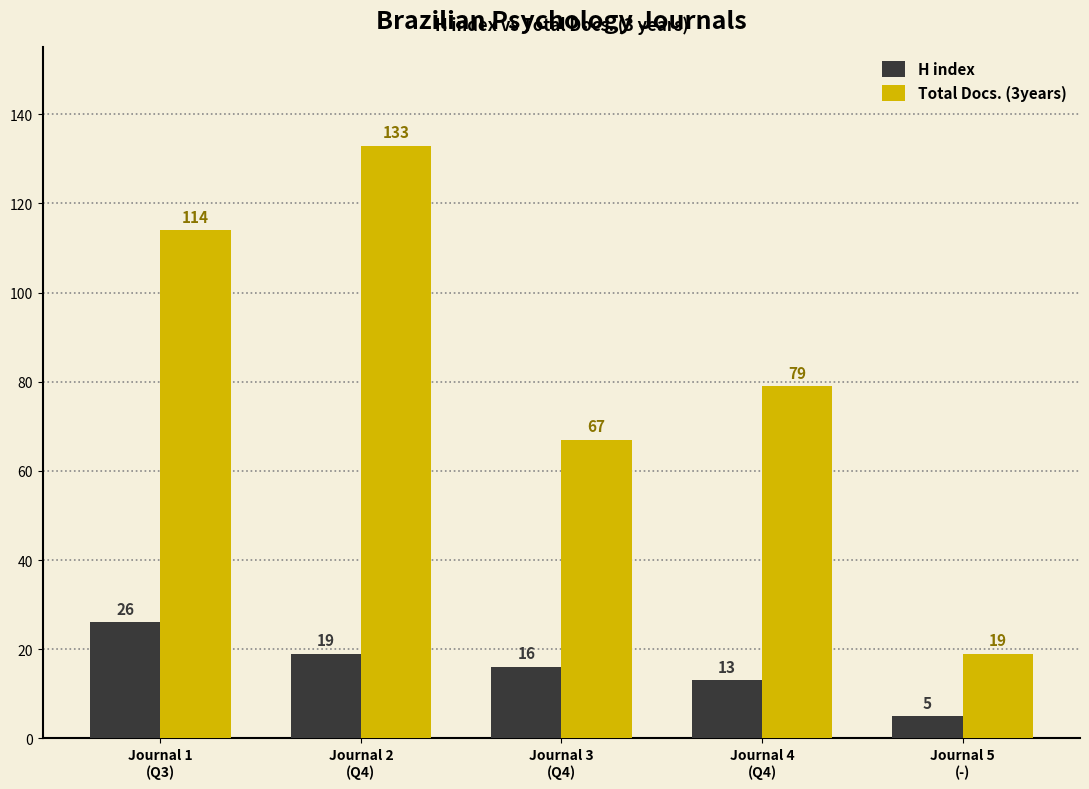

Does the chart contain any negative values?

No